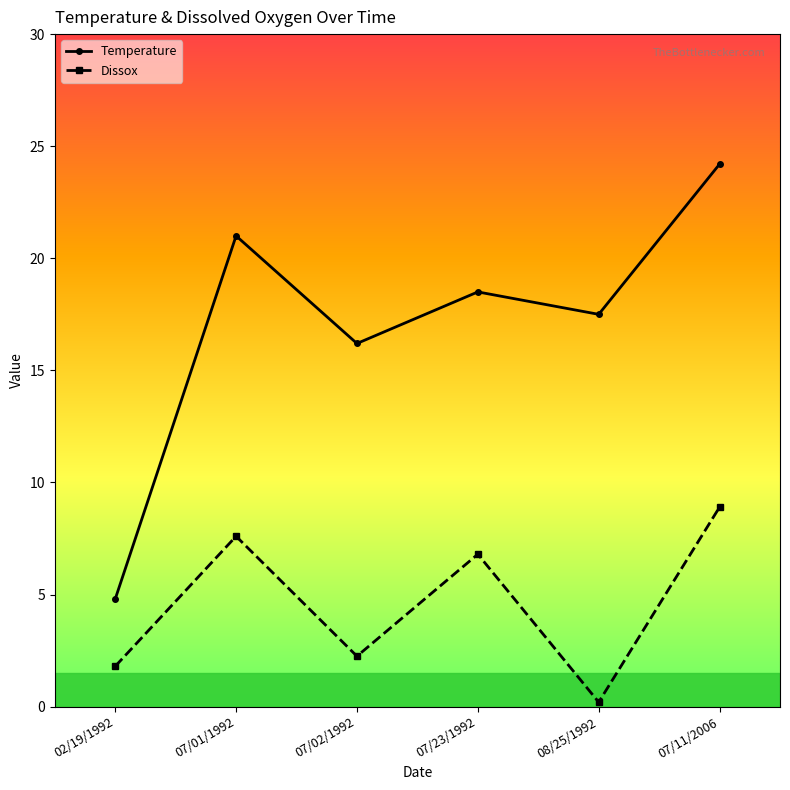

In Dissox, how many points are lower than both neighbors (excluding endpoints)?

2